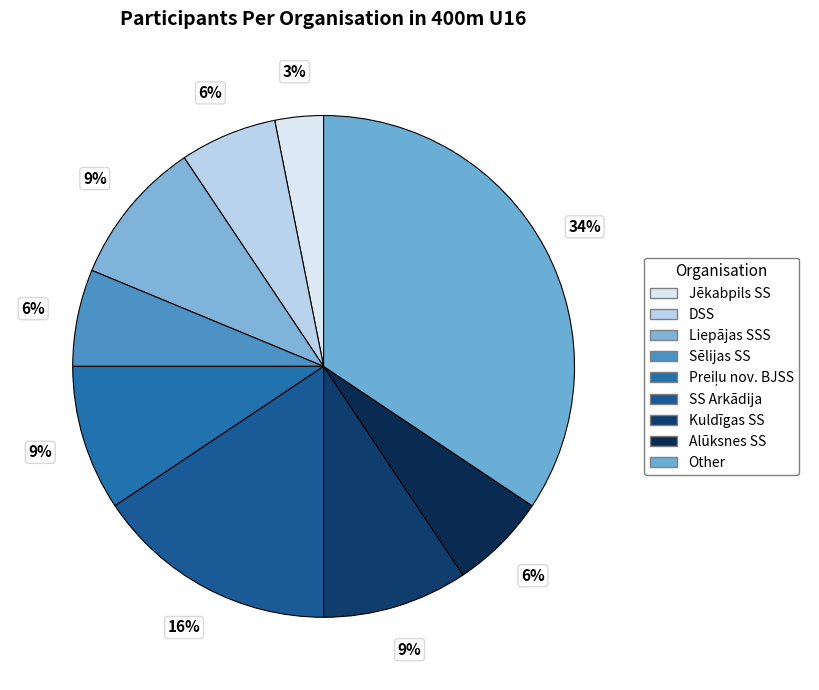

Between Other and SS Arkādija, which is larger?

Other